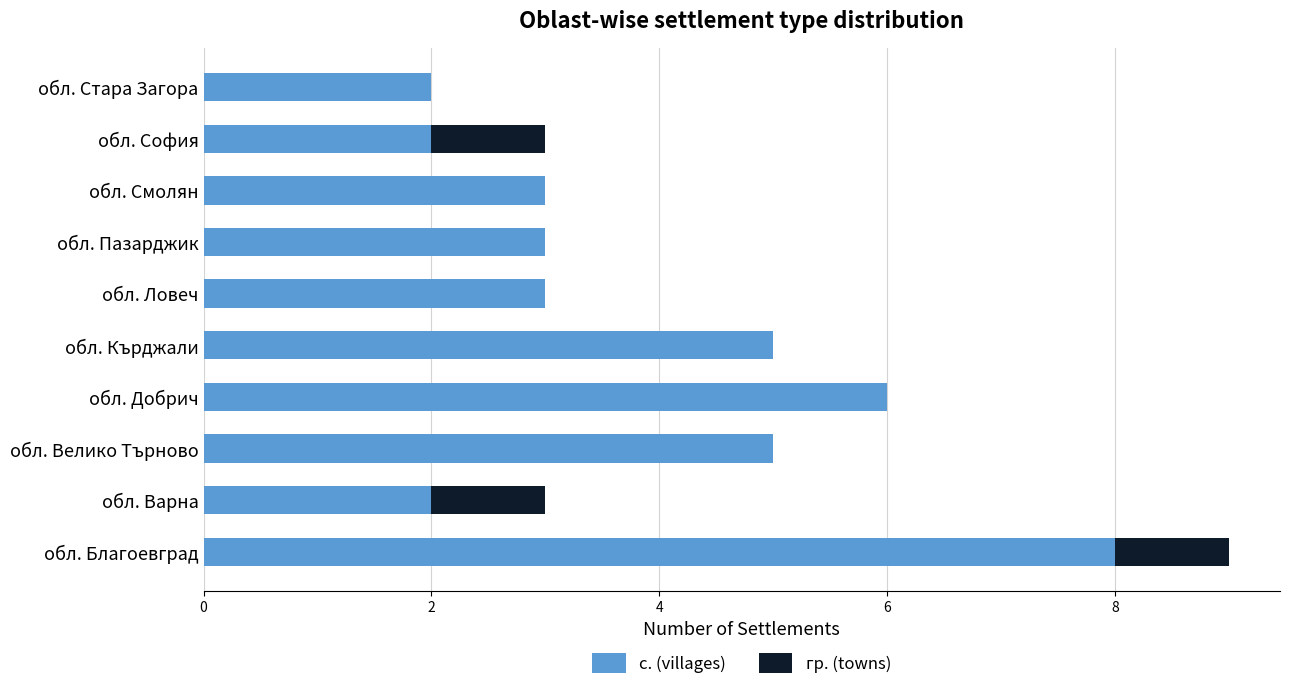

At which category is the sum across all series the highest?

обл. Благоевград